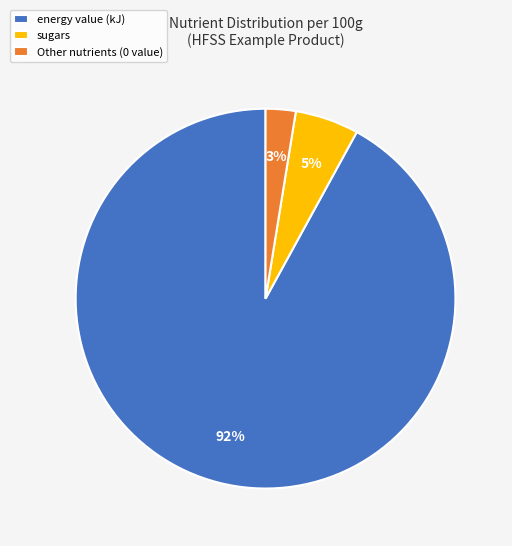

How many slices are in this pie chart?

3